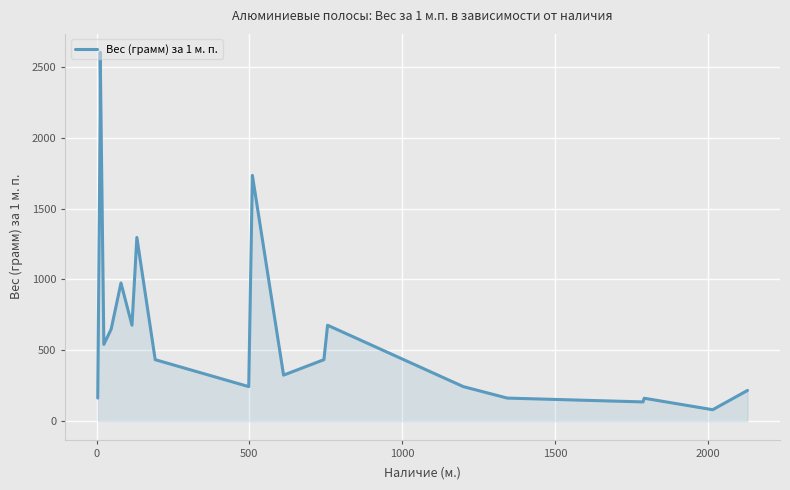

How many distinct data groups are displayed?

1